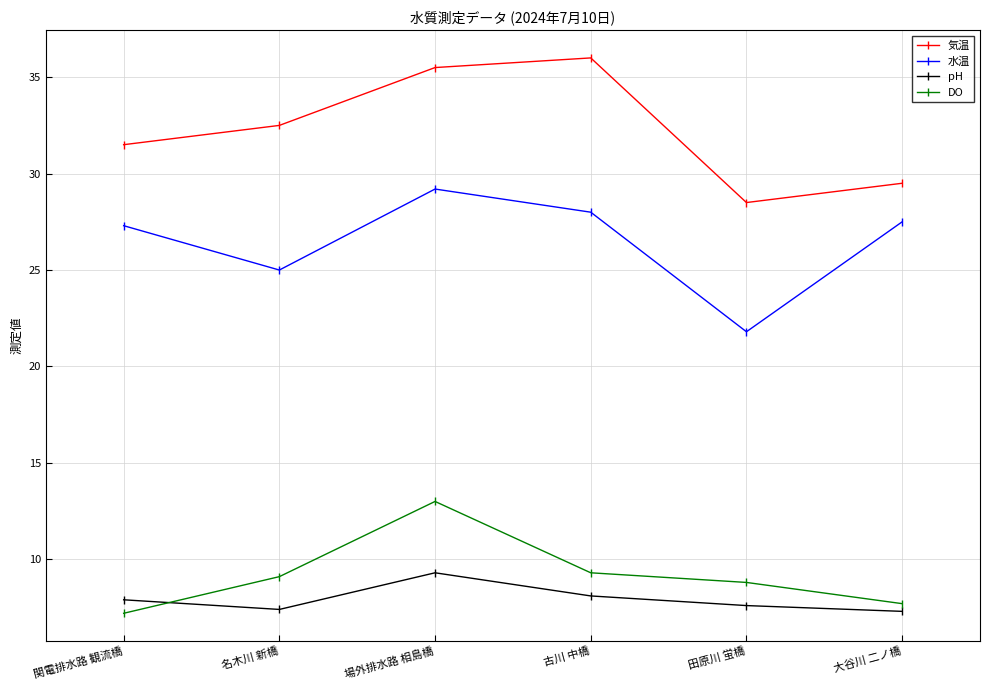

Read the 気温 value at 場外排水路 相島橋.

35.5